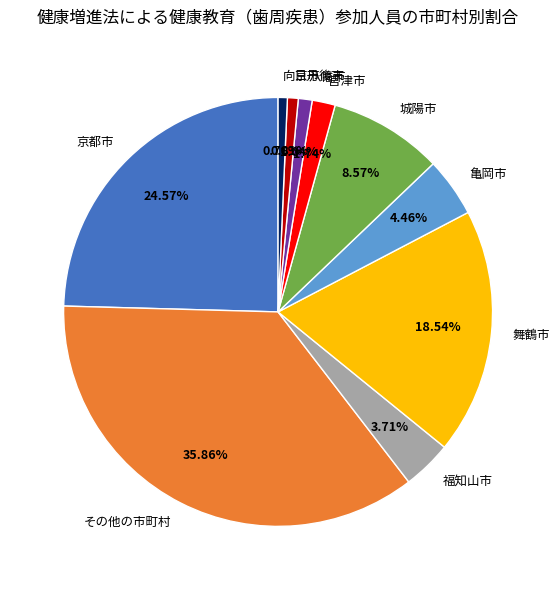

Approximately how many times larger is the value at 城陽市 compared to 舞鶴市?

0.5